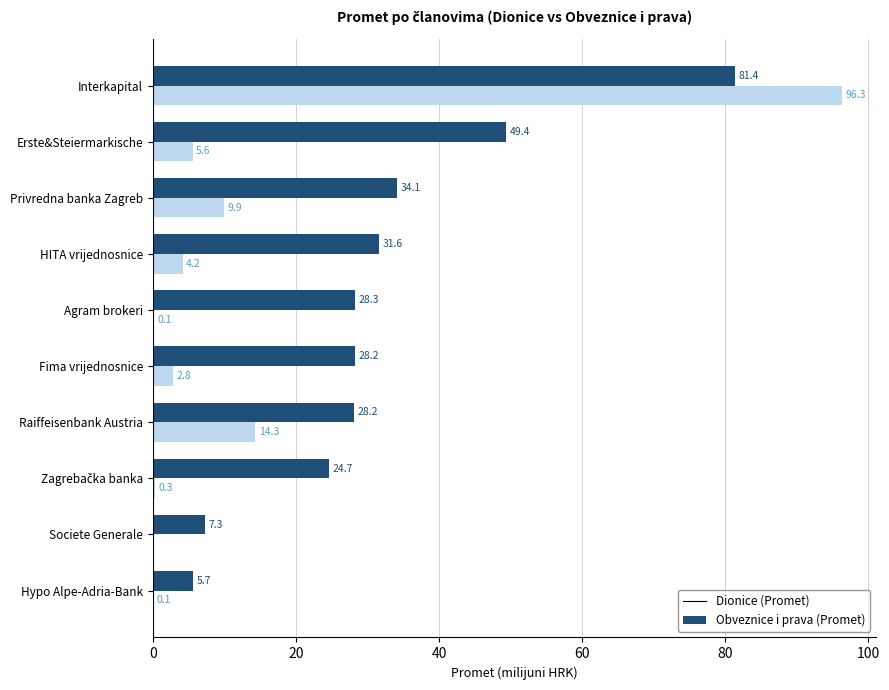

The value of Dionice (Promet) at Erste&Steiermarkische is 80.5. True or false?

False